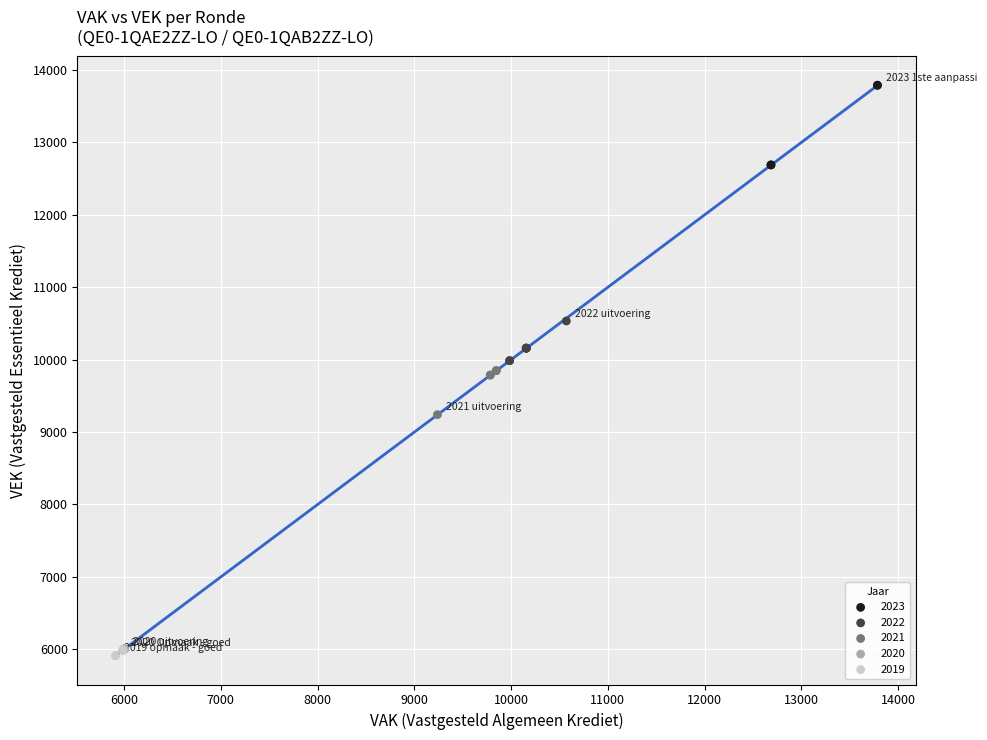

Which series reaches the maximum Y coordinate?

2023